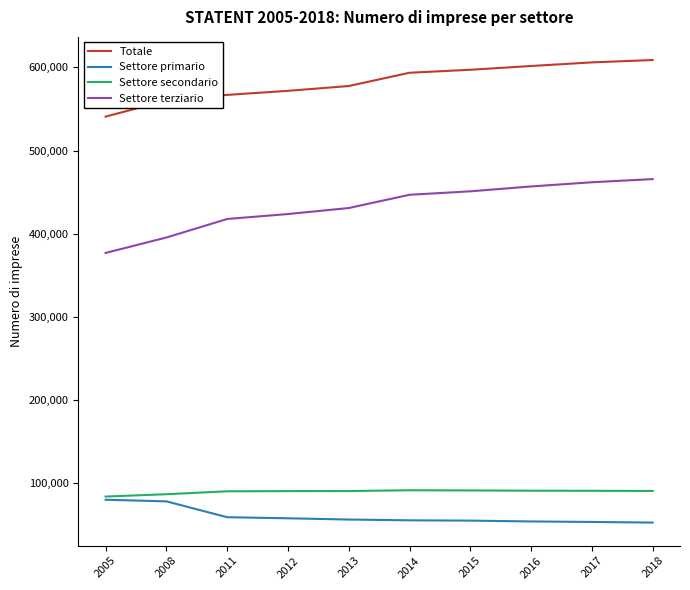

Where is Settore primario nearest to the value 66327?

2011